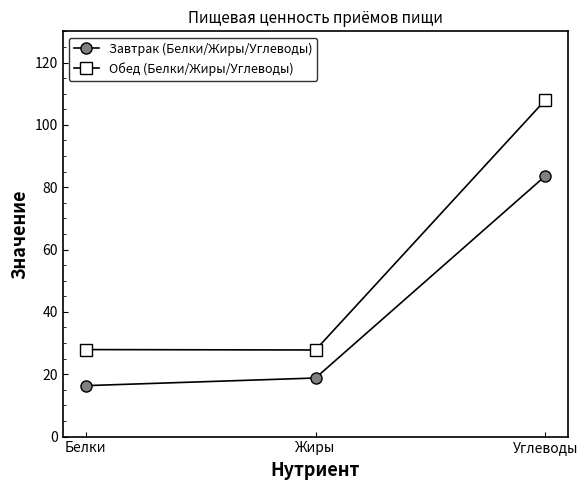

Between Белки and Жиры, which series saw the biggest shift?

Завтрак (Белки/Жиры/Углеводы)